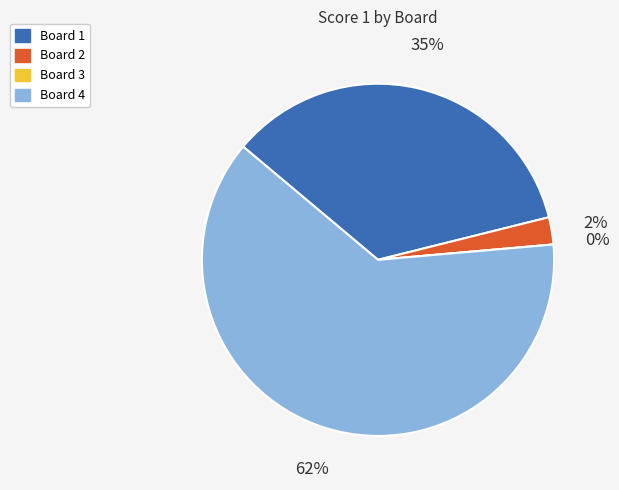

The Board 2 slice represents 16% of the pie. True or false?

False